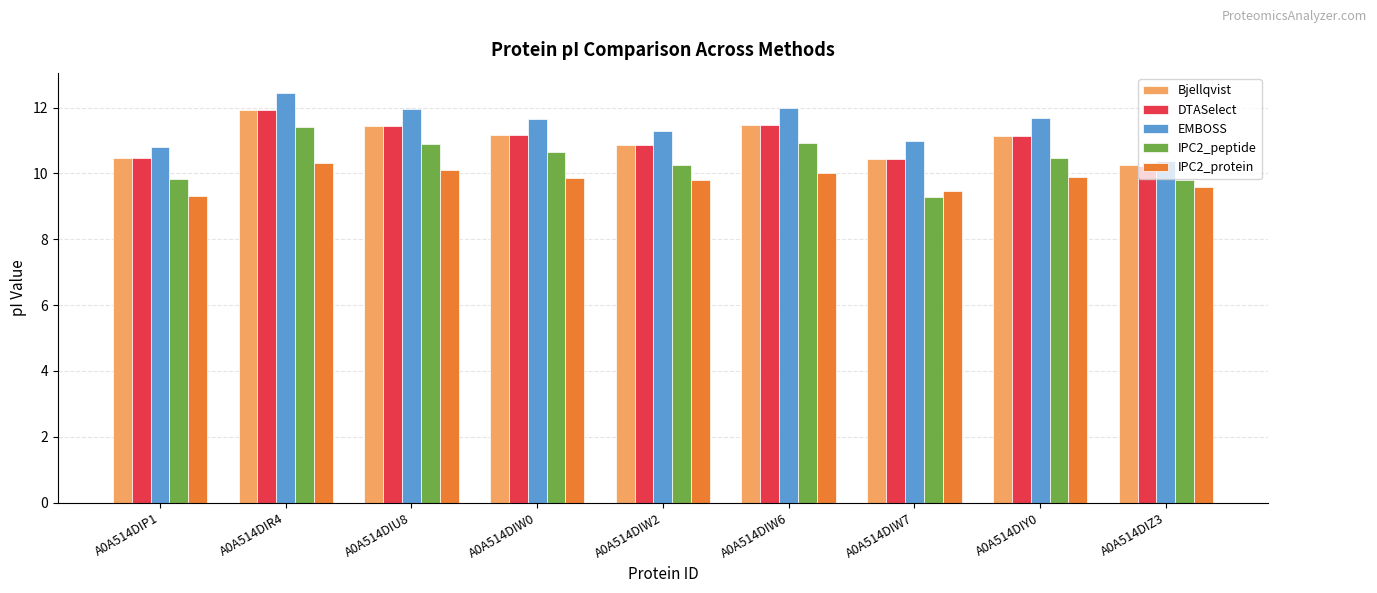

How many bars are there in each group?

5